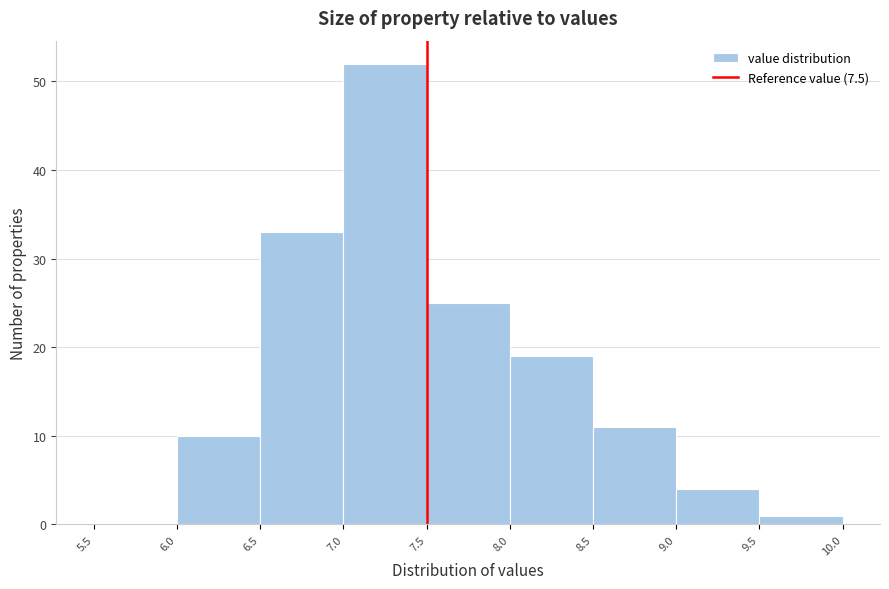

Over which range of the x-axis is the bar tallest?

7.0 to 7.5